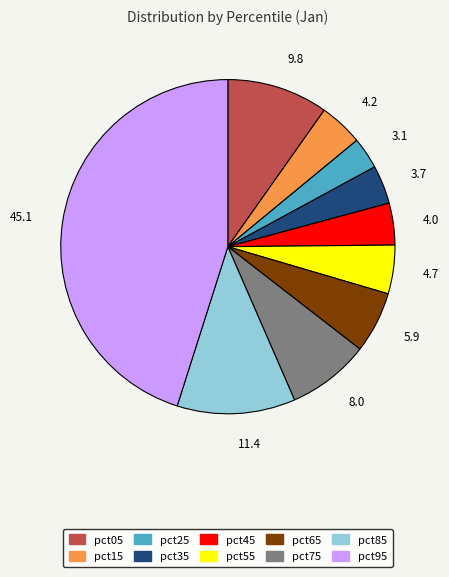

Is it true that pct55 is 5% of the pie?

True